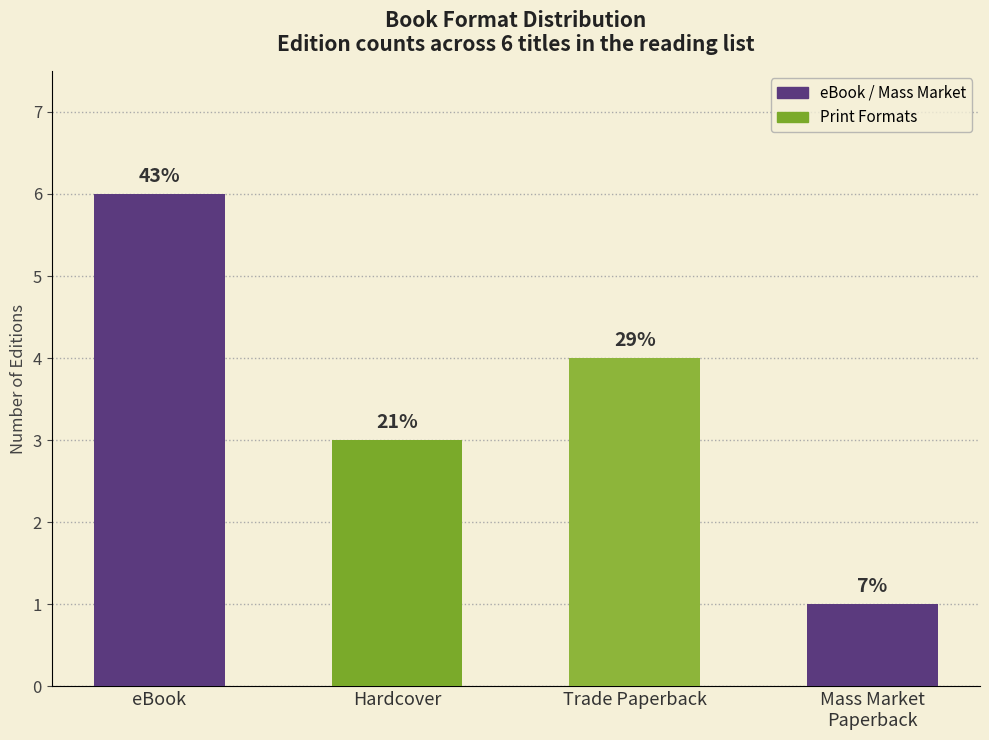

Are the bars horizontal?

No